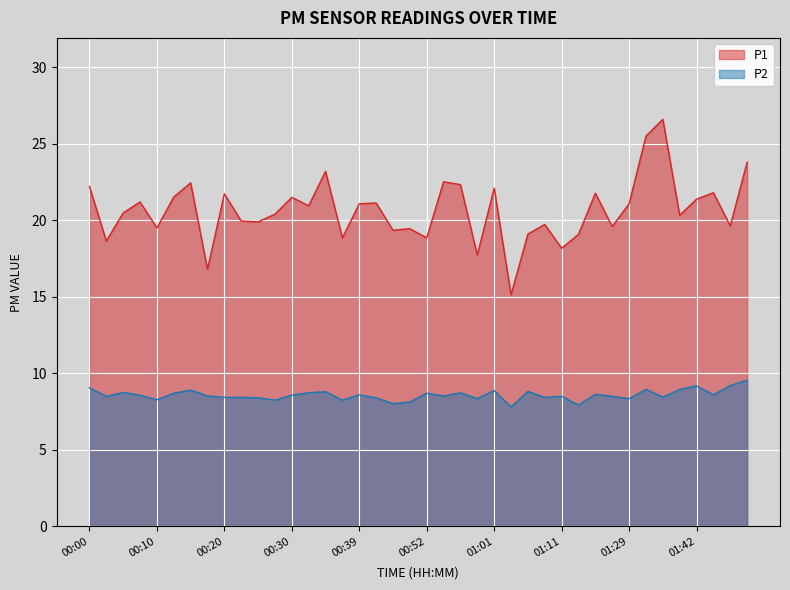

Is the value of P2 at 01:04 greater than the value of P1 at 00:32?

No